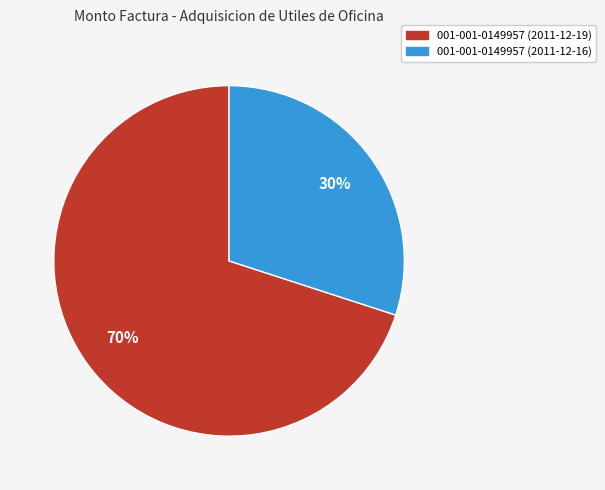

Approximately how many times larger is the value at 001-001-0149957 (2011-12-16) compared to 001-001-0149957 (2011-12-19)?

0.4